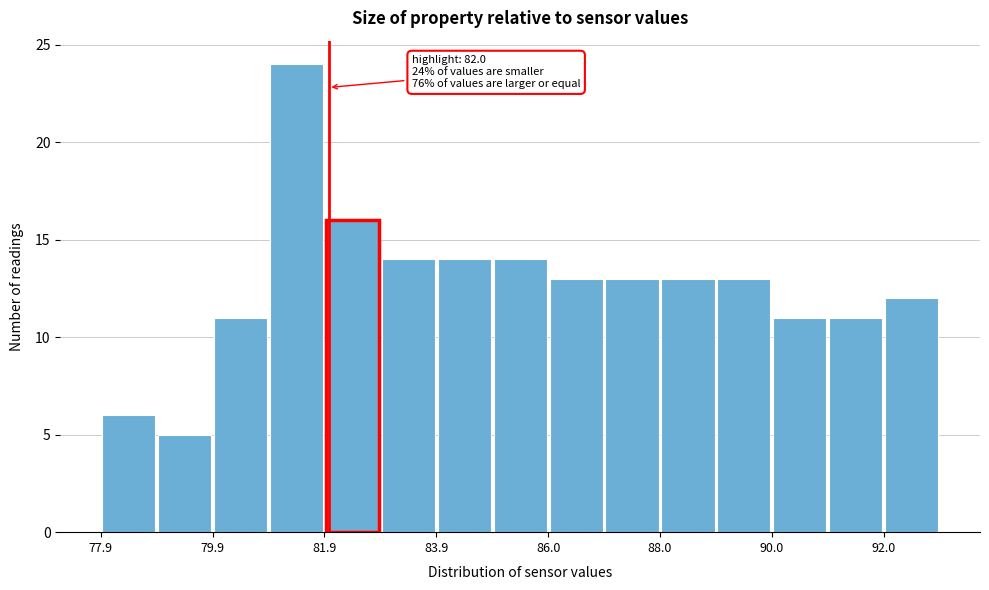

Around what value on the x-axis is the tallest bar? Give the approximate position of its centre, as read against the axis.

81.5